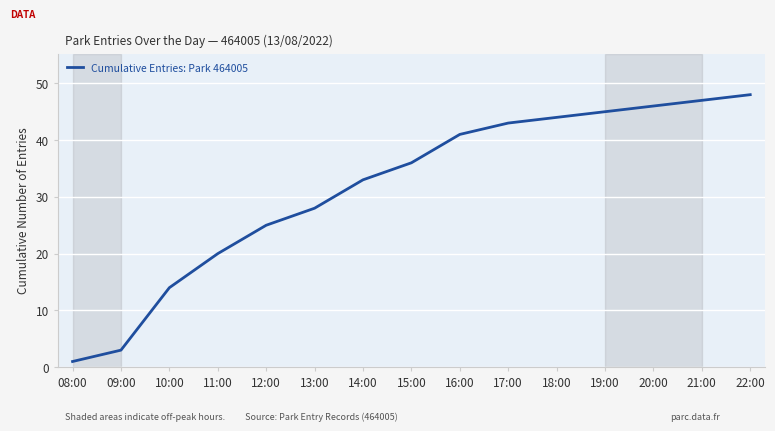

List the labels in order of value, largest first.

22:00, 21:00, 20:00, 19:00, 18:00, 17:00, 16:00, 15:00, 14:00, 13:00, 12:00, 11:00, 10:00, 09:00, 08:00